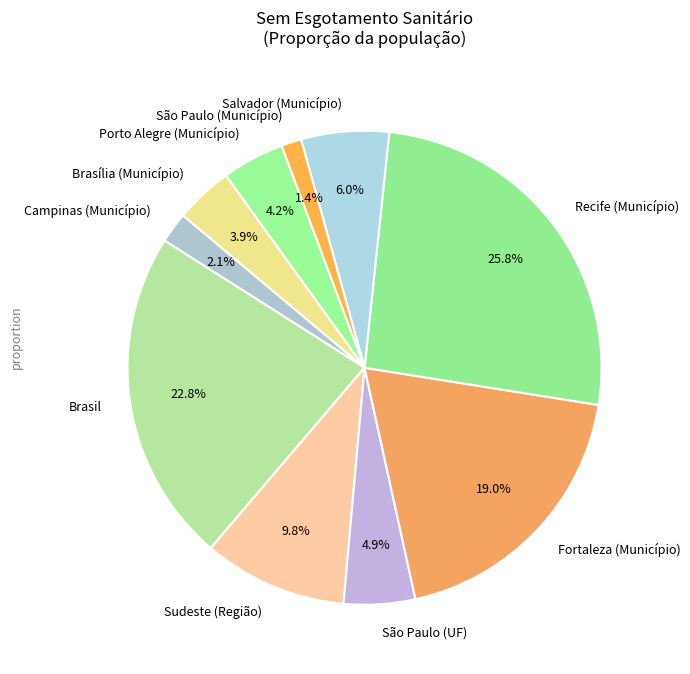

Does any single category account for the majority?

No